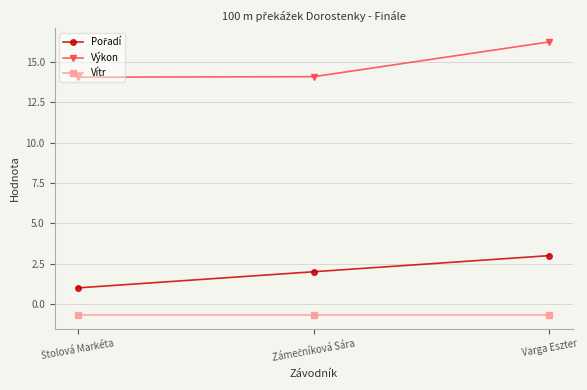

Which series has the largest total across all categories?

Výkon